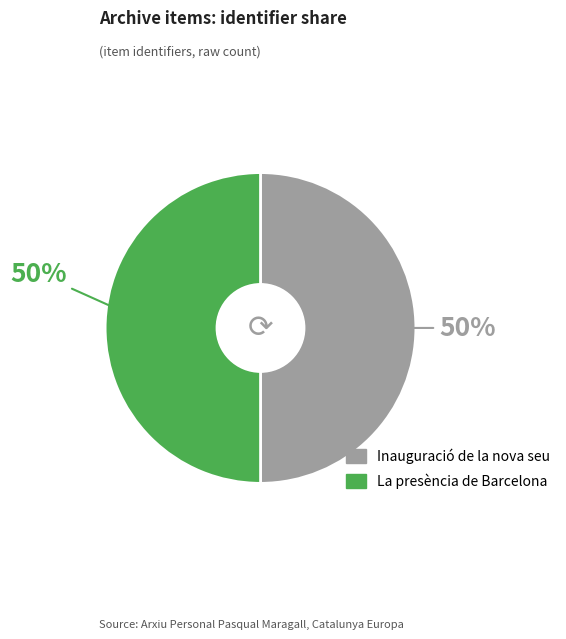

Which category accounts for the majority?

La presència de Barcelona a Europa